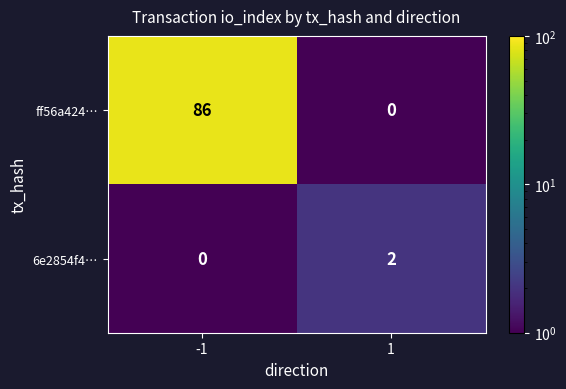

List the series in order of their peak value, highest first.

ff56a424…, 6e2854f4…